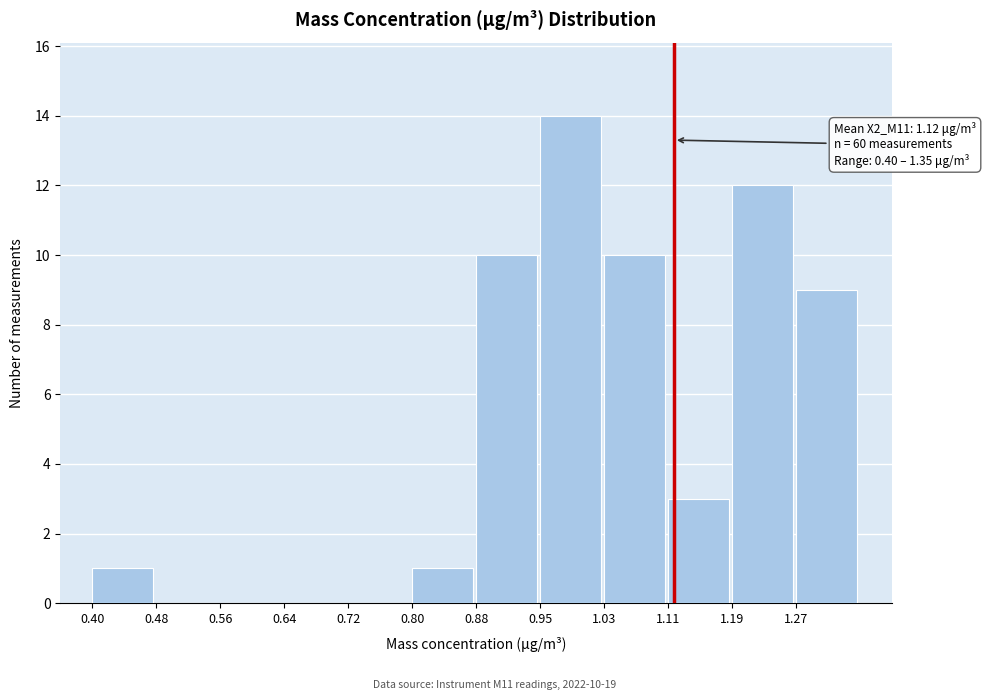

Reading left to right, extract all data points from this chart.

0.40=1	0.48=0	0.56=0	0.64=0	0.72=0	0.80=1	0.88=10	0.95=14	1.03=10	1.11=3	1.19=12	1.27=9